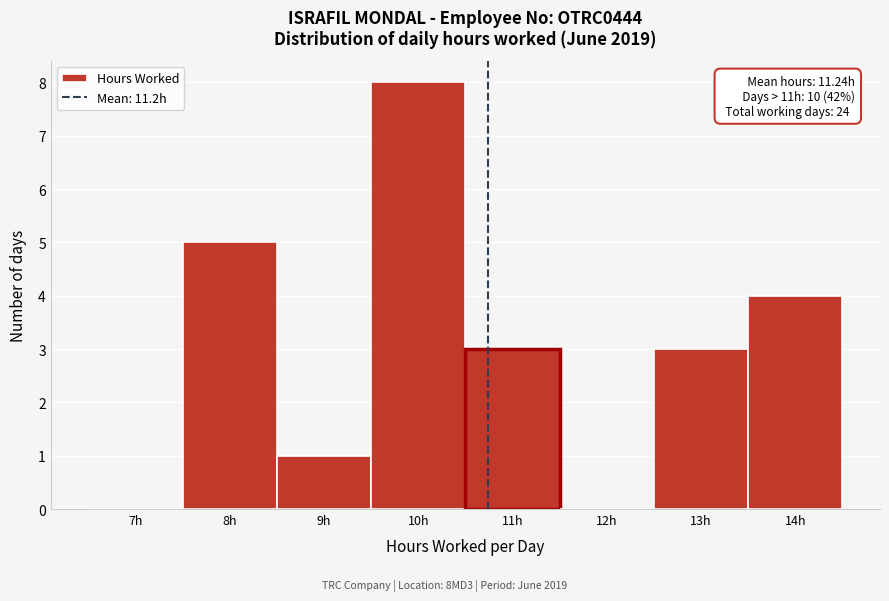

Read the value at 14h.

4